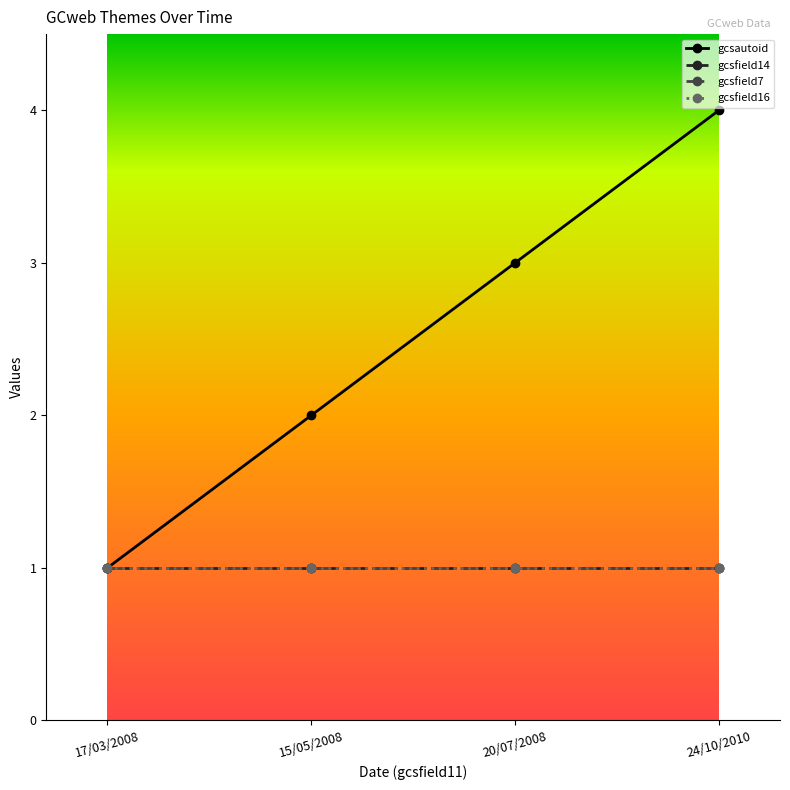

True or false: gcsautoid and gcsfield16 intersect in this chart.

False